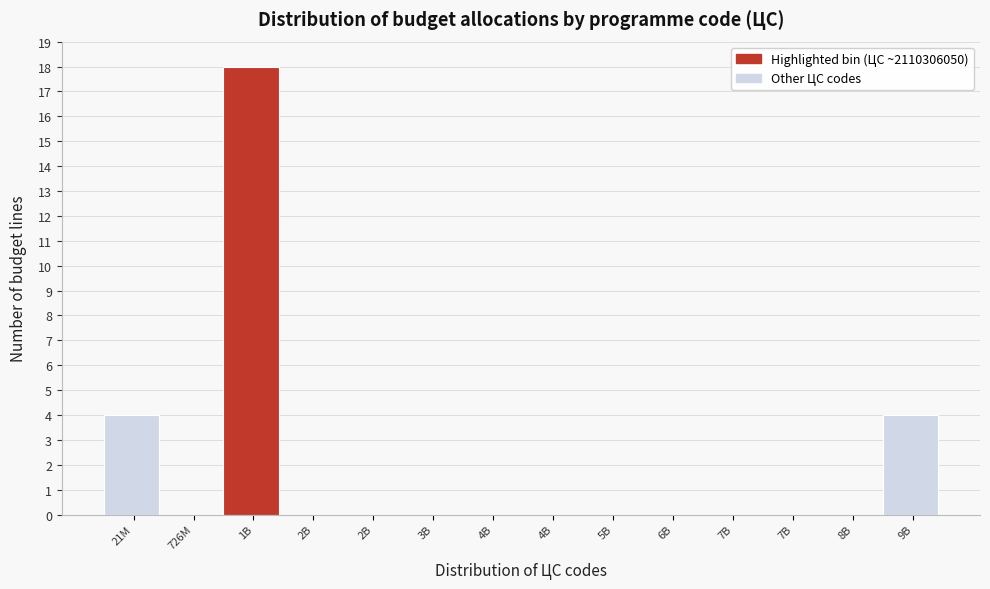

Count the number of data series in this chart.

1